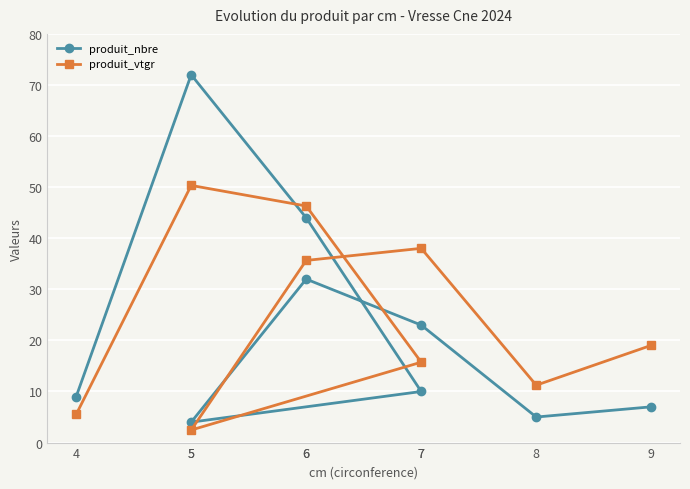

Is the value of produit_nbre at 8 greater than the value of produit_vtgr at 6?

No